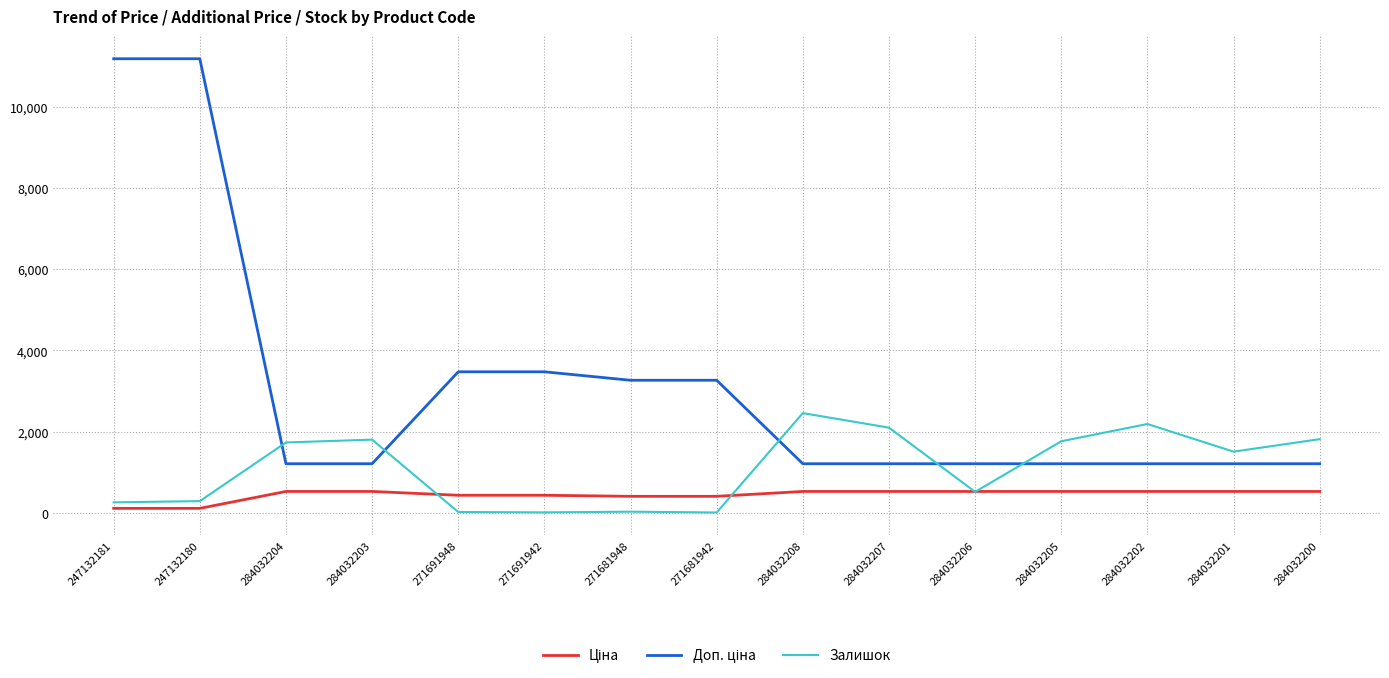

How many categories are shown in the chart?

15